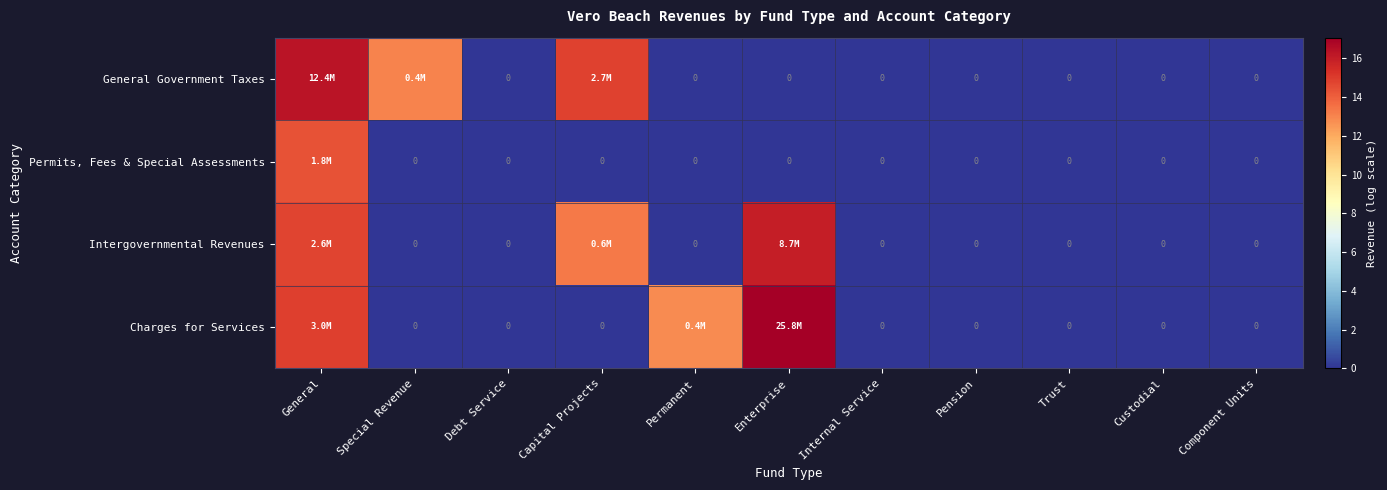

Which category has the highest value in the Charges for Services series?

Enterprise